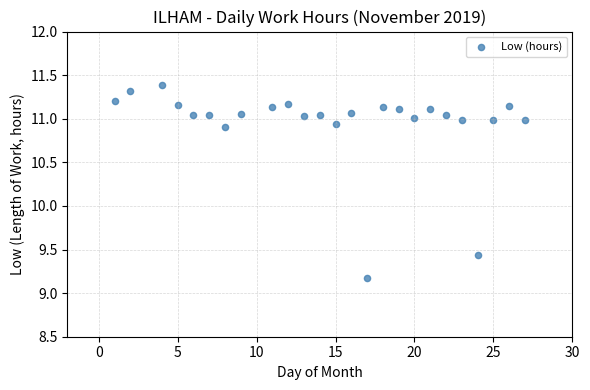

What is the range of X values (max minus min)?

26.0